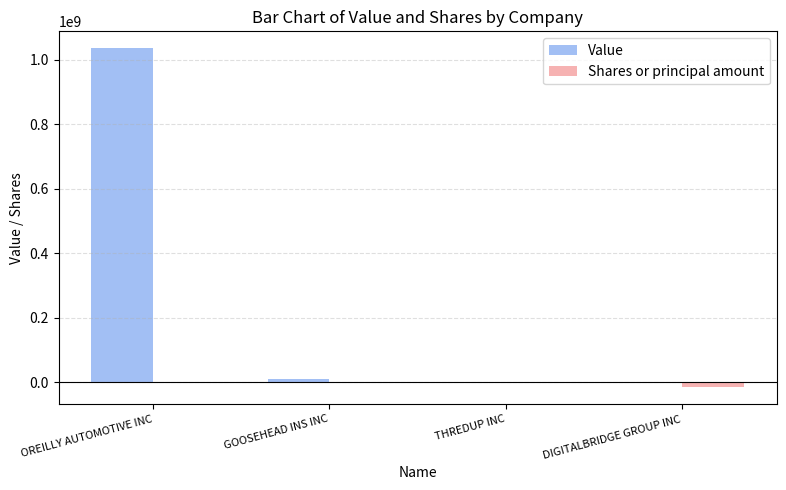

What is the total value across all series at DIGITALBRIDGE GROUP INC?

-16390191